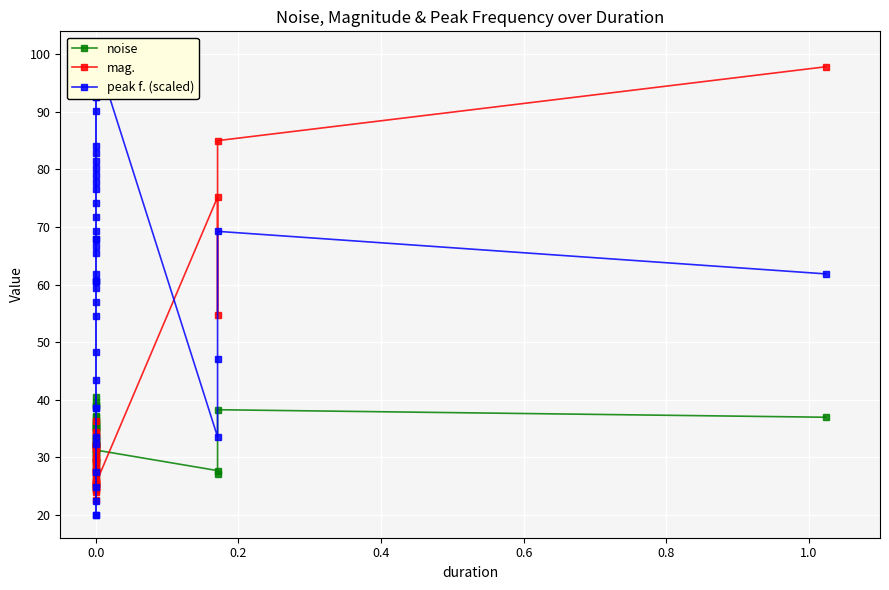

What is the average value of the mag. series?

33.5